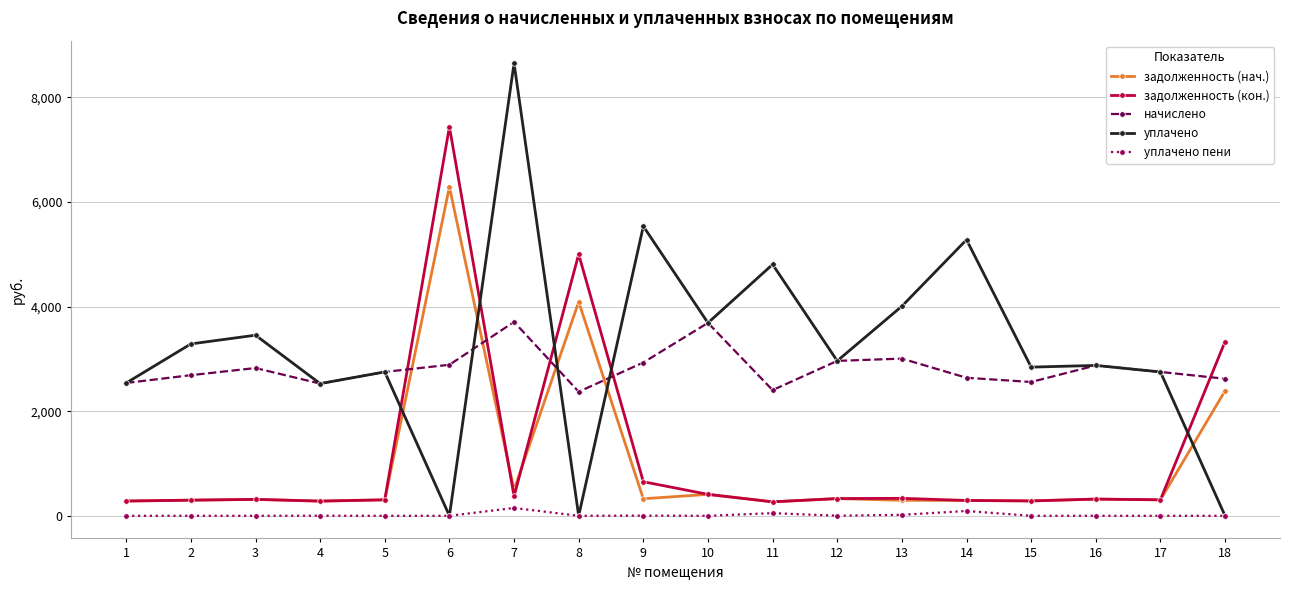

What is the maximum value shown in the chart?

8652.8